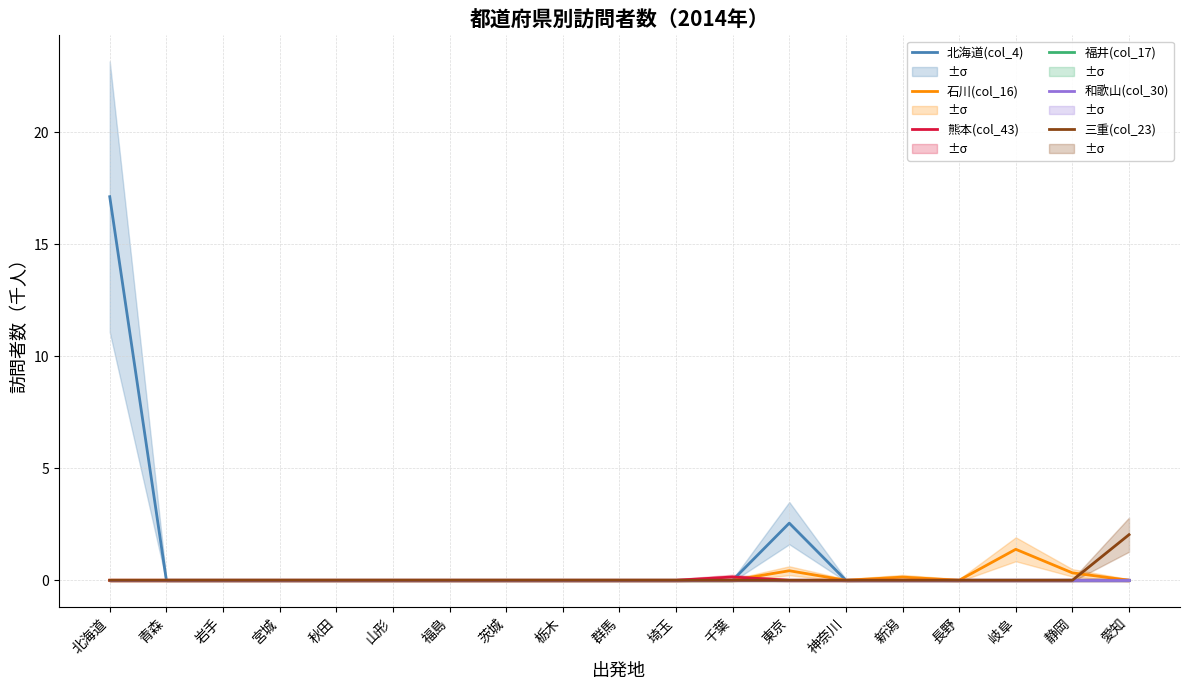

At how many categories does at least one series exceed 7?

1